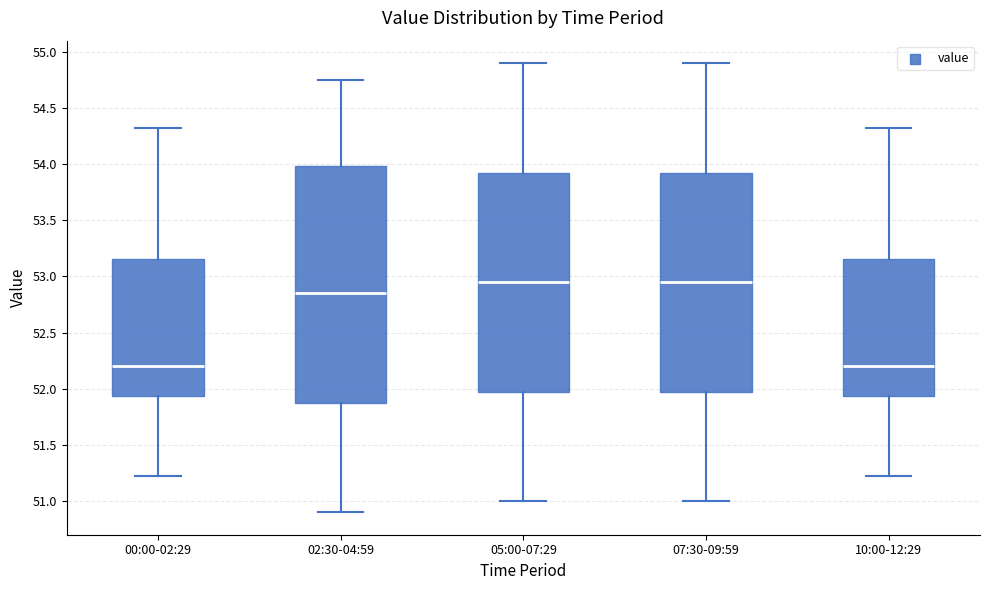

Reading left to right, read every box against the y-axis: the position of its median line, the range the box covers, and the ends of its whiskers. The values are not printed on the chart, so give them approximately, as read against the axis.

00:00-02:29: median 52.20, box 51.95 to 53.15, whiskers 51.20 to 54.30
02:30-04:59: median 52.85, box 51.90 to 54.00, whiskers 50.90 to 54.75
05:00-07:29: median 52.95, box 52.00 to 53.95, whiskers 51.00 to 54.90
07:30-09:59: median 52.95, box 52.00 to 53.95, whiskers 51.00 to 54.90
10:00-12:29: median 52.20, box 51.95 to 53.15, whiskers 51.20 to 54.30